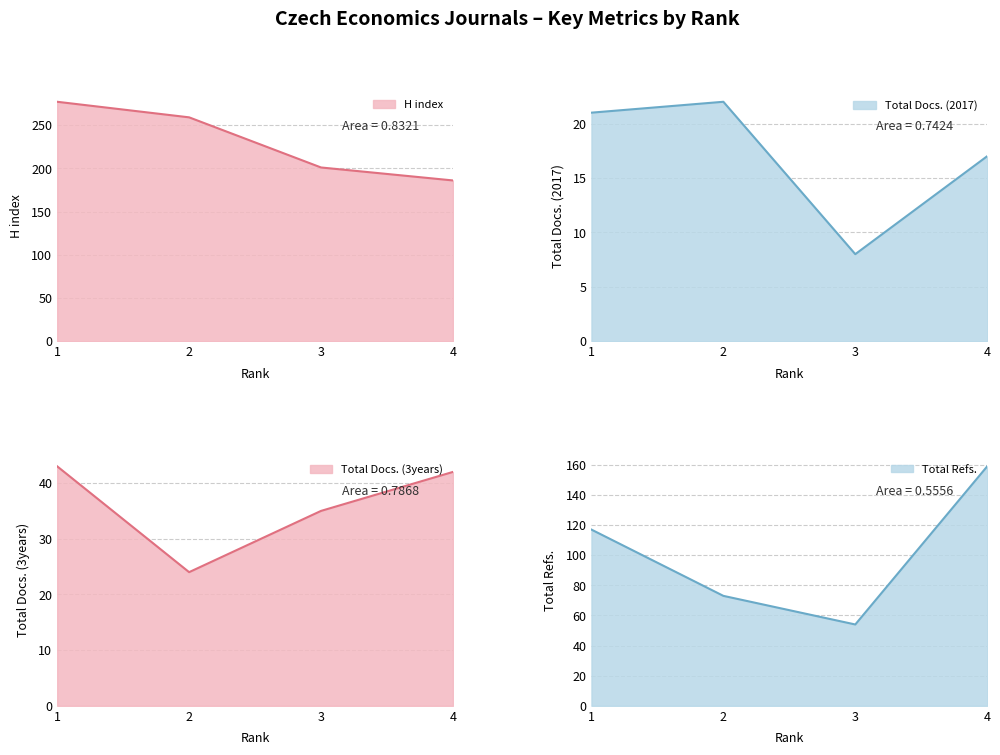

True or false: Total Docs. (3years) and Total Docs. (2017) intersect in this chart.

False